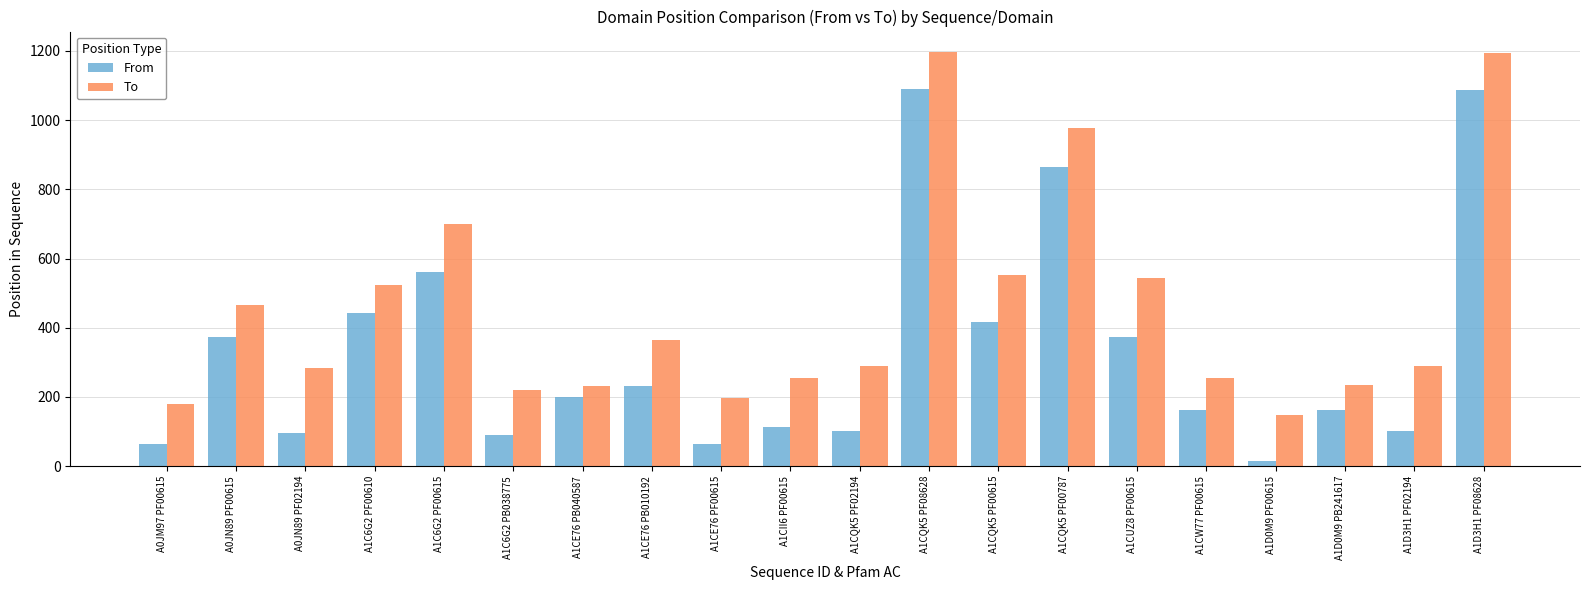

Rank the series by their maximum value, from highest to lowest.

To, From